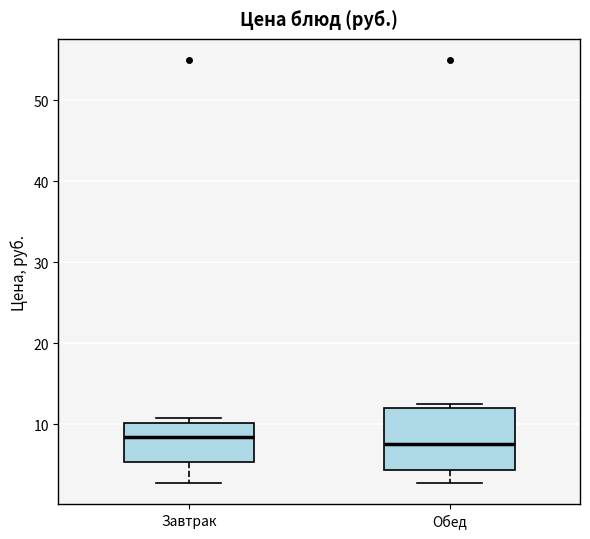

Where does the median line of the box for Обед sit on the y-axis? The values are not printed on the chart, so give them approximately, as read against the axis.

8